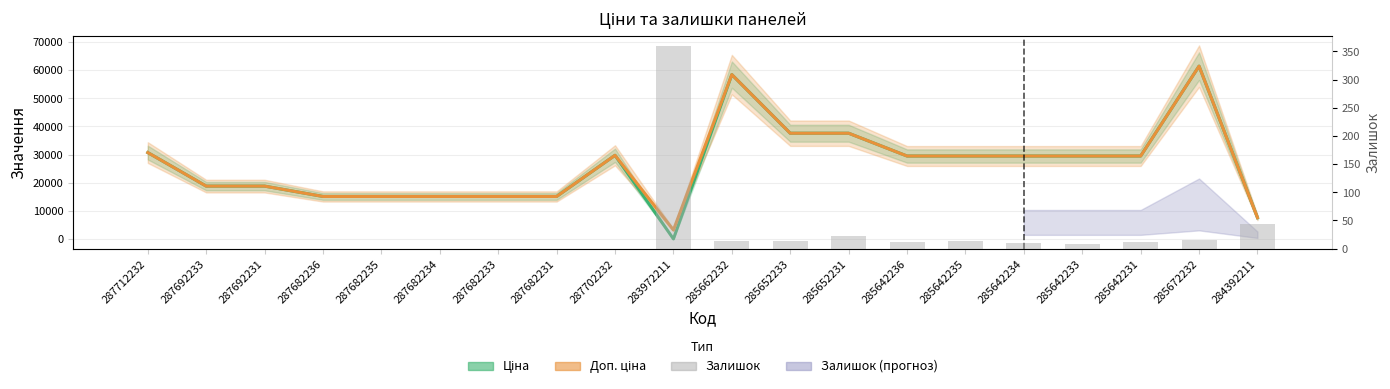

At which category is the sum across all series the highest?

285672232